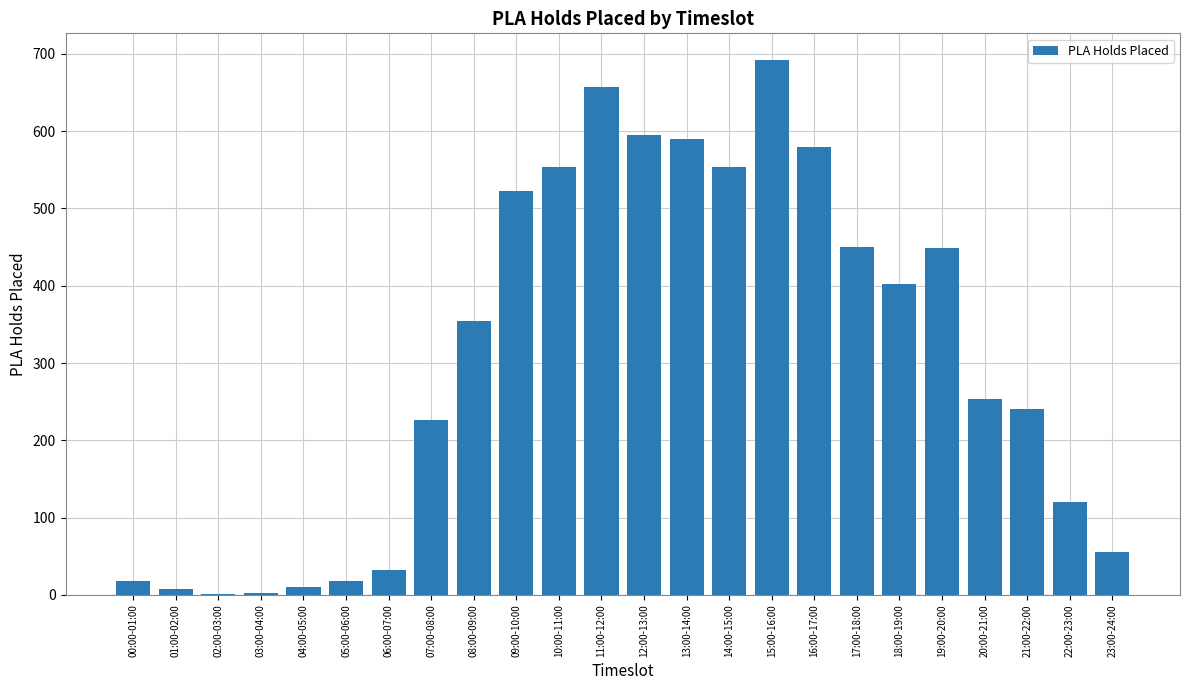

True or false: the data shows 1099 at 11:00-12:00.

False